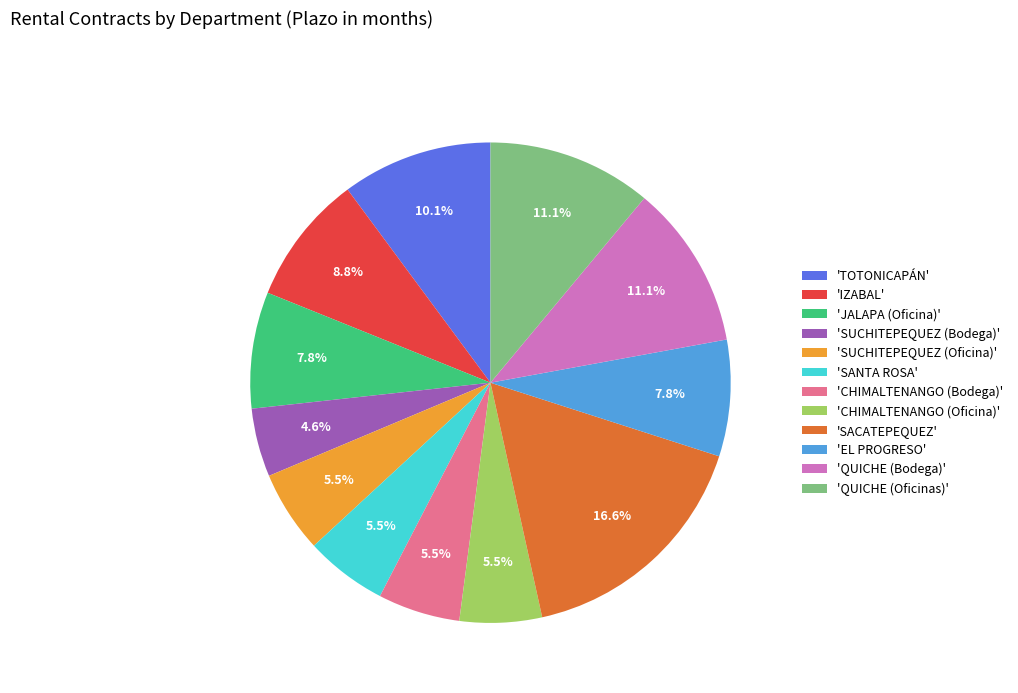

What percentage is NOT represented by 'QUICHE (Oficinas)'?

88.9%